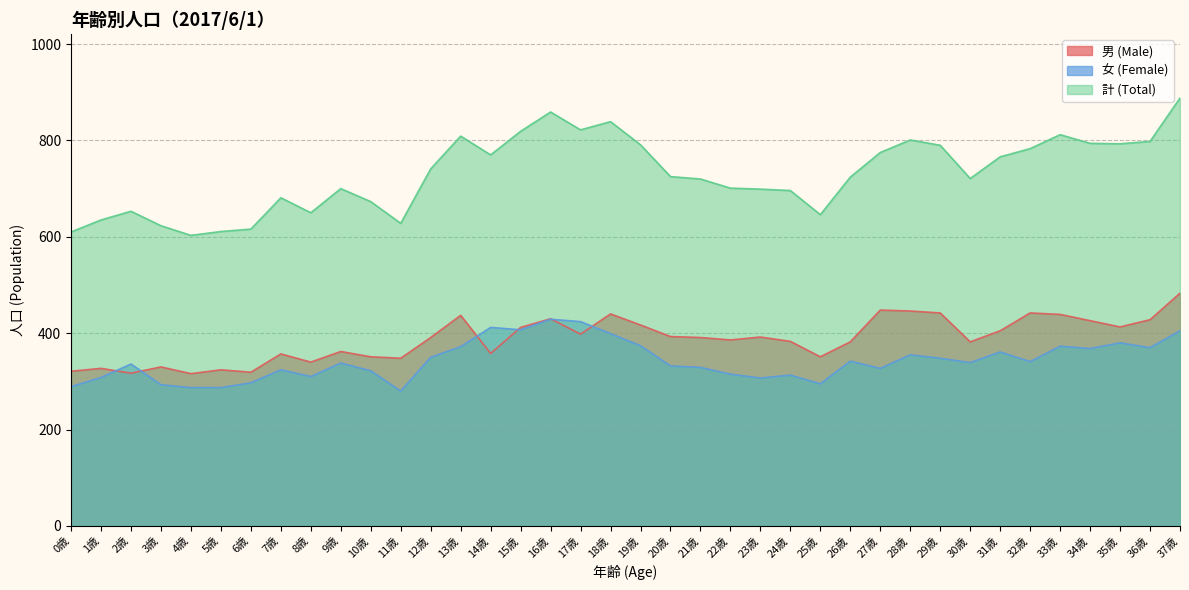

List the series in order of their peak value, highest first.

計 (Total), 男 (Male), 女 (Female)